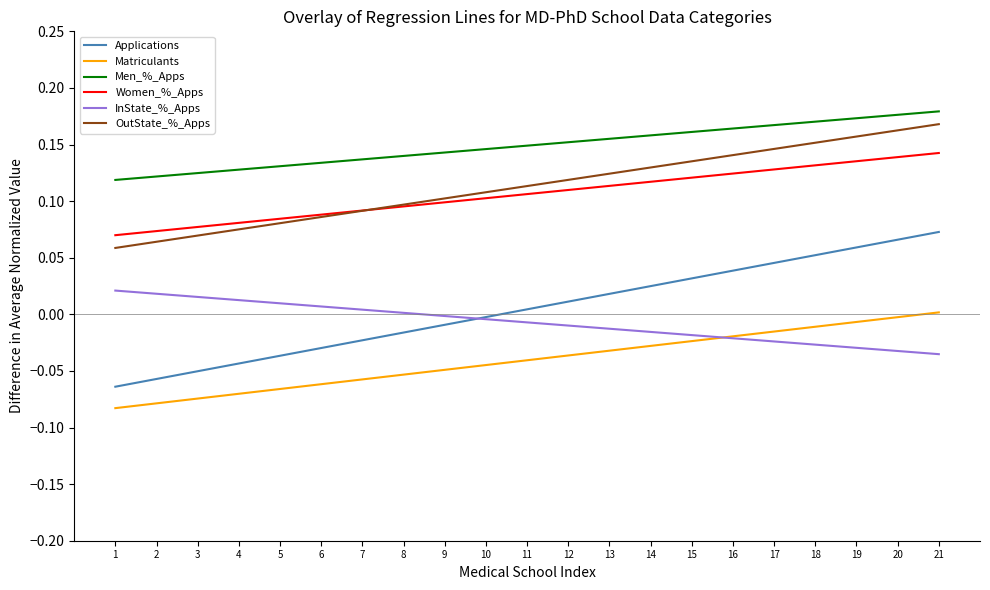

True or false: Matriculants and Applications cross at least once.

False